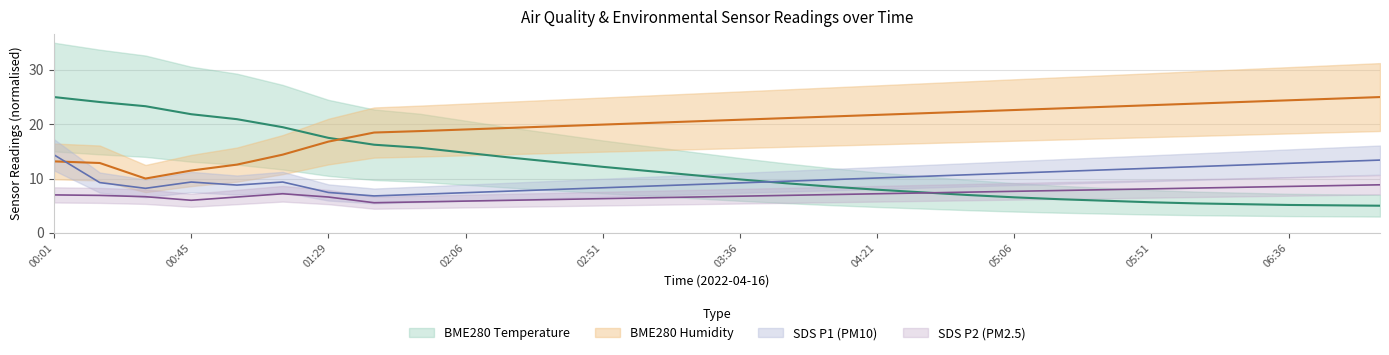

The value of BME280_temperature at 06:51 is 5.1. True or false?

True